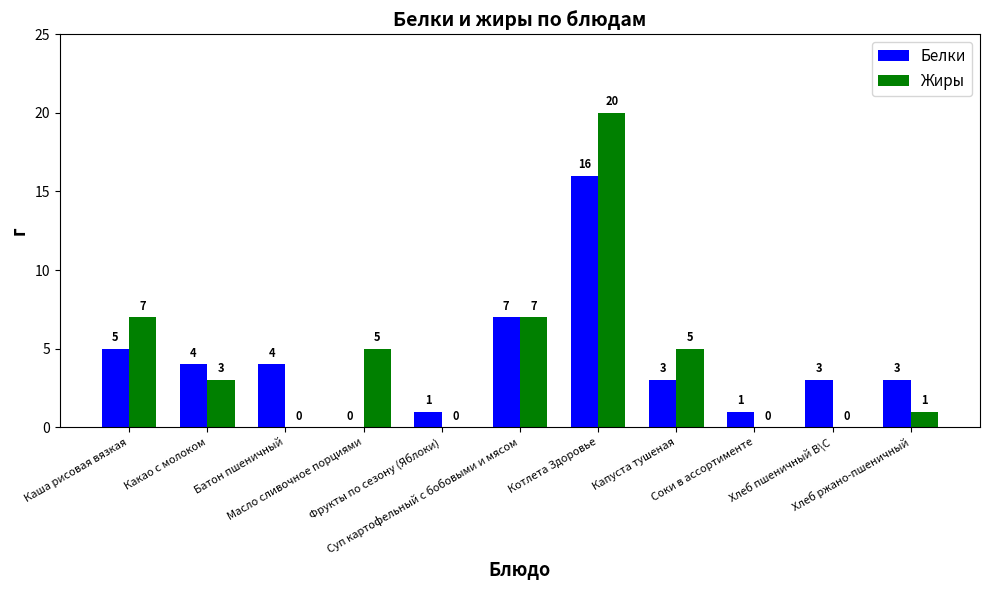

Which series has the largest total across all categories?

Жиры